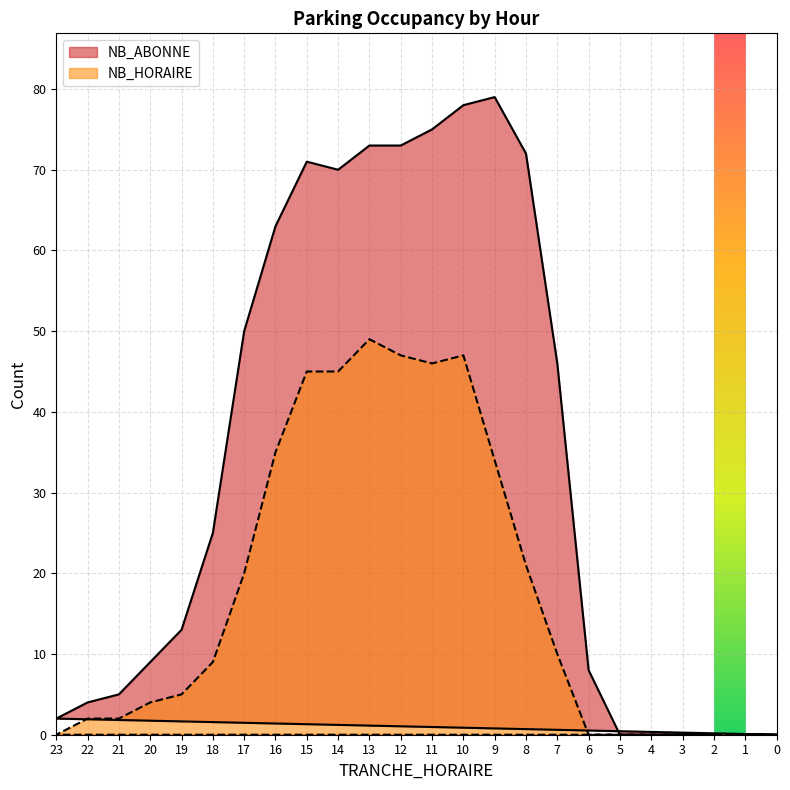

How many lines are shown in the chart?

2